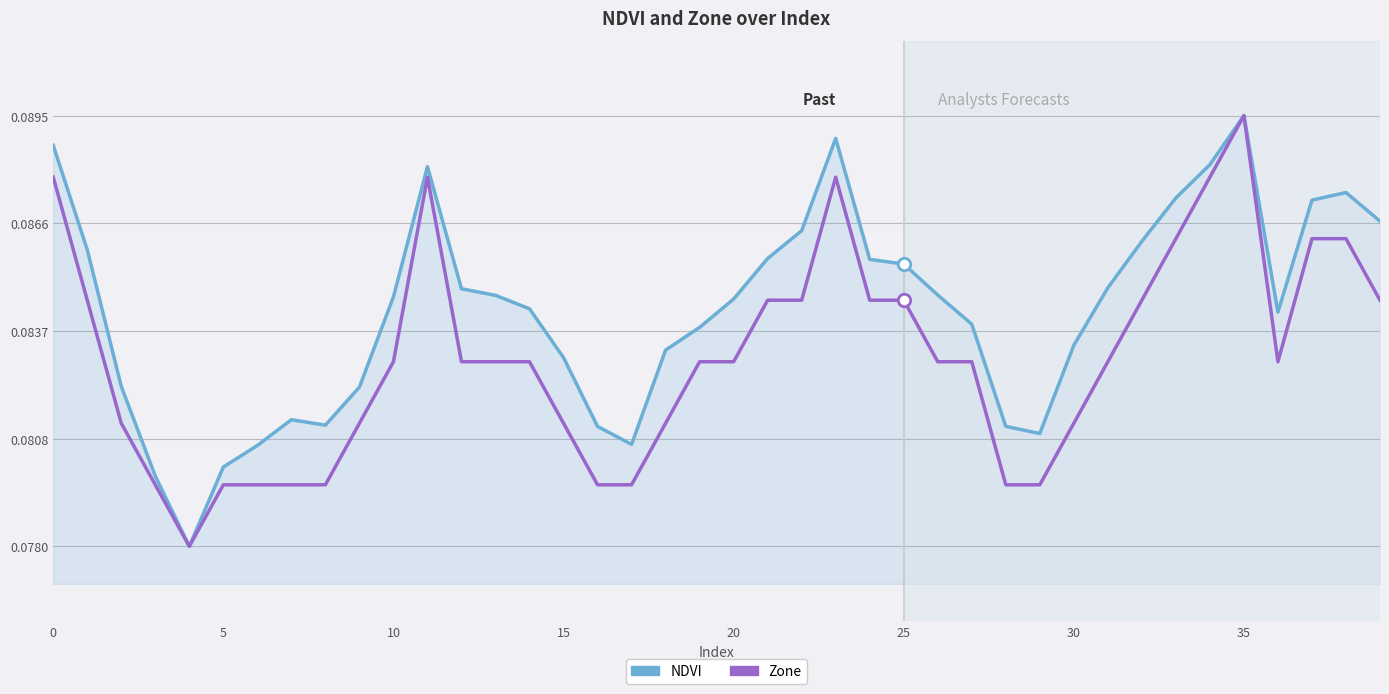

What are all the series names shown in the legend?

NDVI, Zone